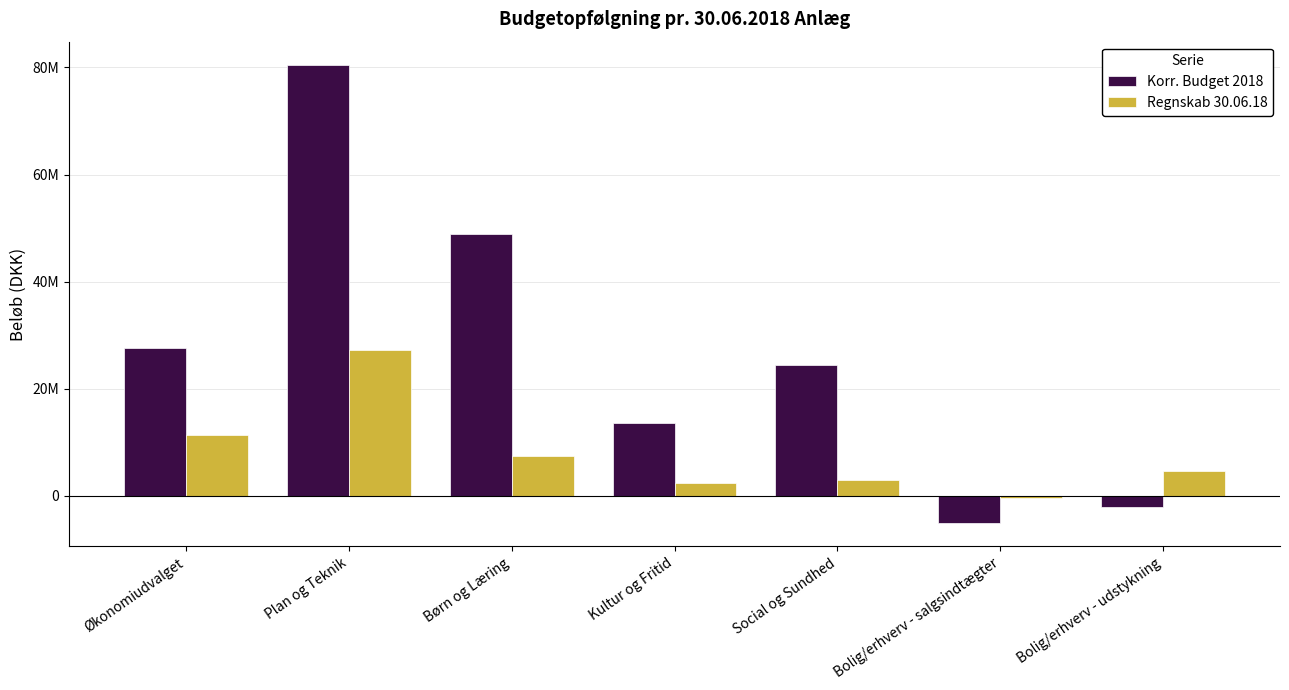

Is the value of Regnskab 30.06.18 at Social og Sundhed greater than the value of Korr. Budget 2018 at Økonomiudvalget?

No